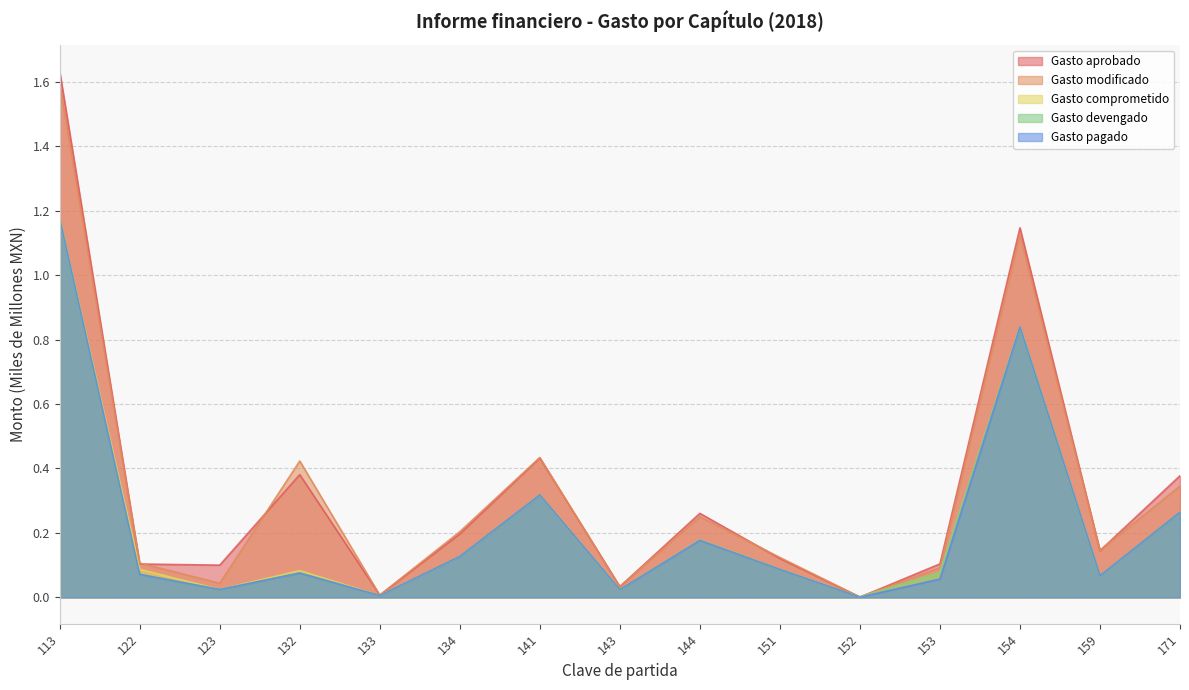

What is the total value across all series at 122?

0.4